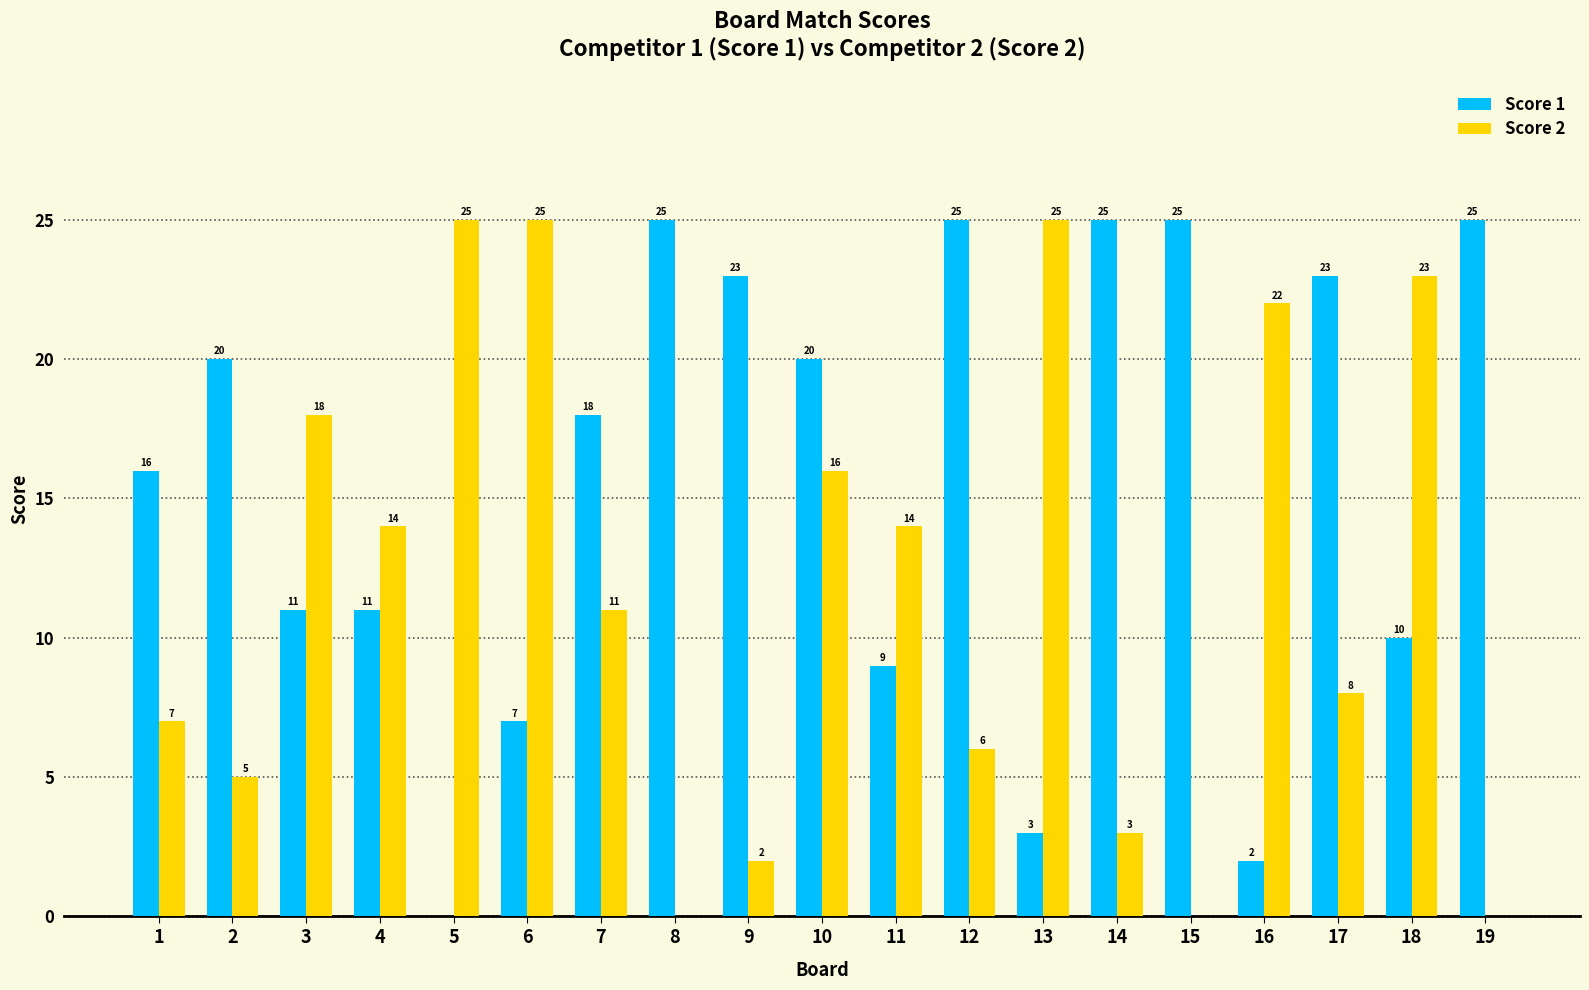

Is the value of Score 1 at 12 greater than the value of Score 2 at 11?

Yes